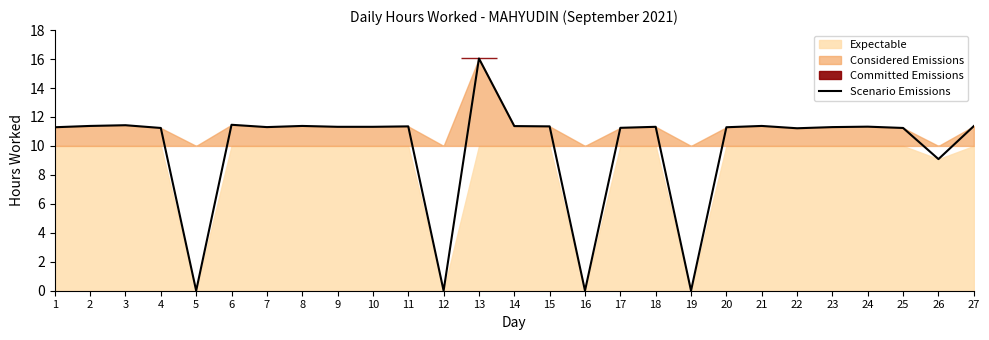

List the labels in order of value, smallest first.

5, 12, 16, 19, 26, 22, 4, 25, 17, 1, 20, 7, 23, 9, 10, 18, 24, 11, 15, 14, 27, 2, 8, 21, 3, 6, 13